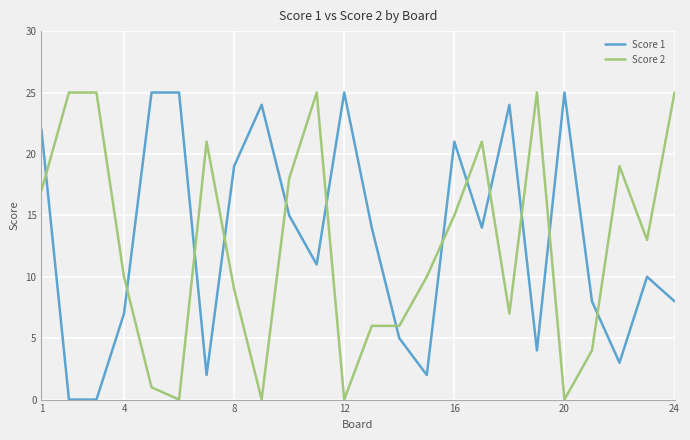

Which series ends up on top after the final intersection of Score 2 and Score 1?

Score 2